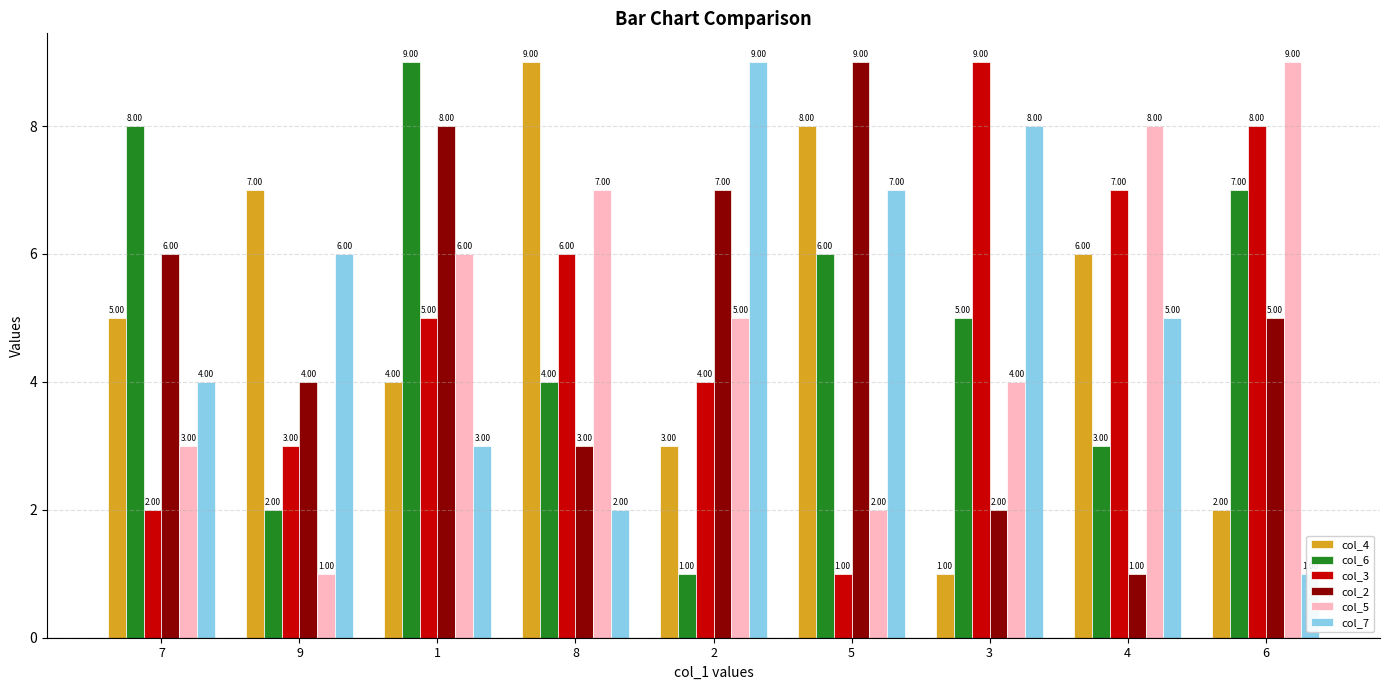

How many bars are there in total?

54